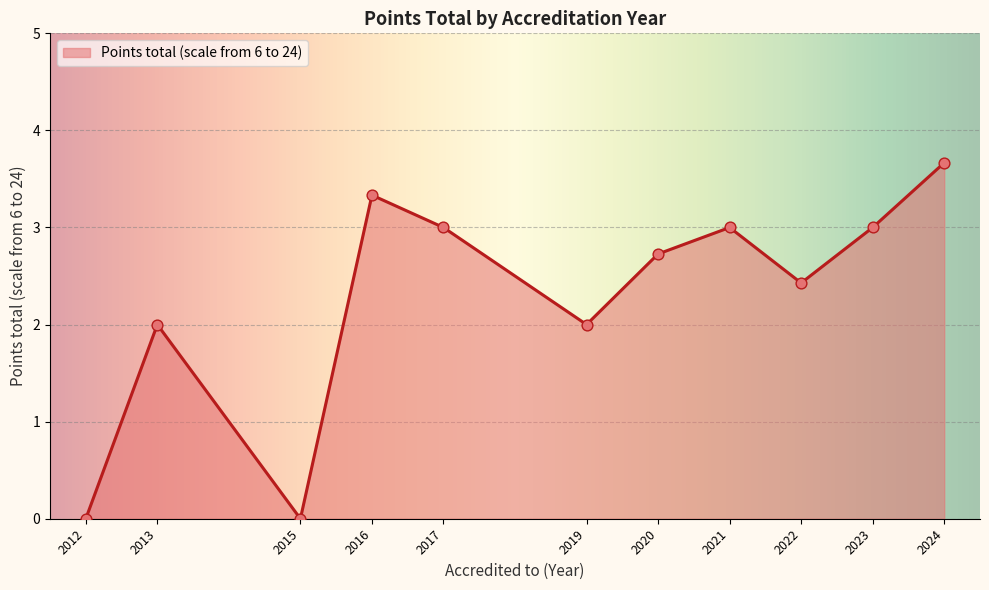

What is the change in value from 2015 to 2024?

+3.7